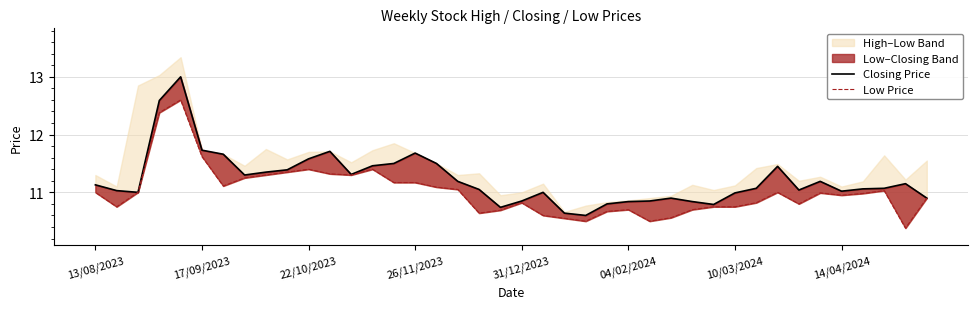

What is the difference between the maximum and minimum values in the Closing Price series?

2.4